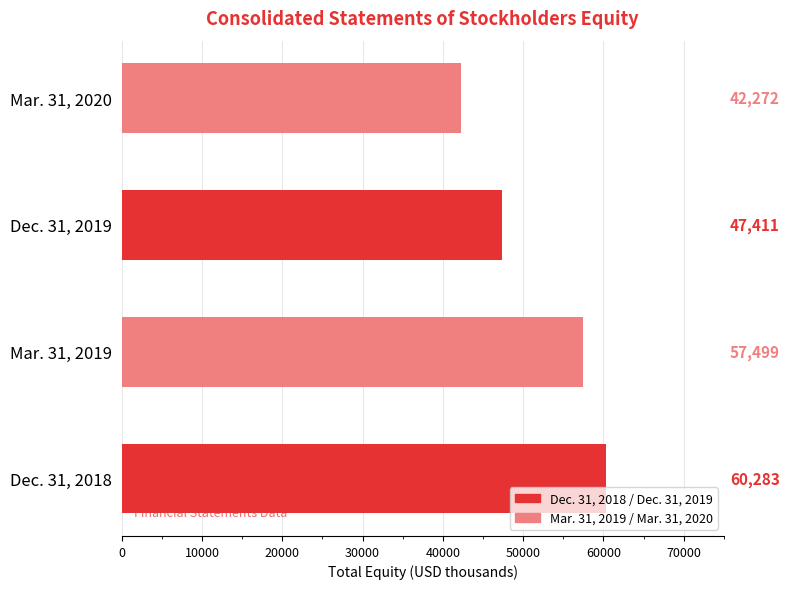

List the labels in order of value, smallest first.

Mar. 31, 2020, Dec. 31, 2019, Mar. 31, 2019, Dec. 31, 2018